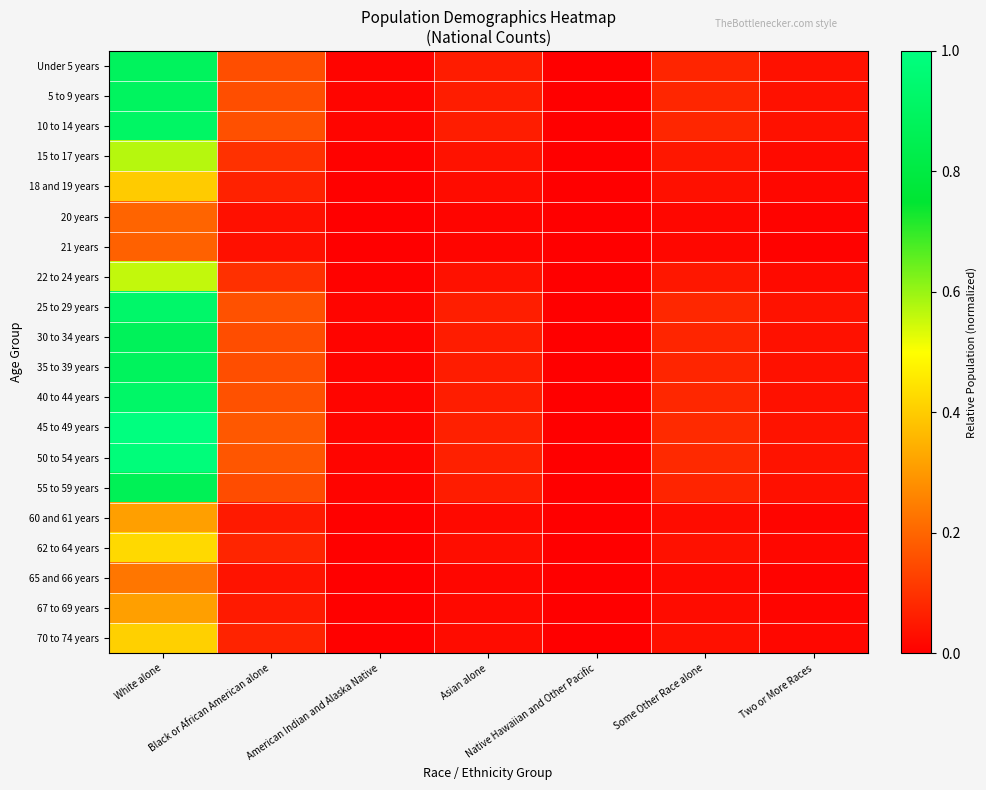

At how many categories does at least one series exceed 0?

7